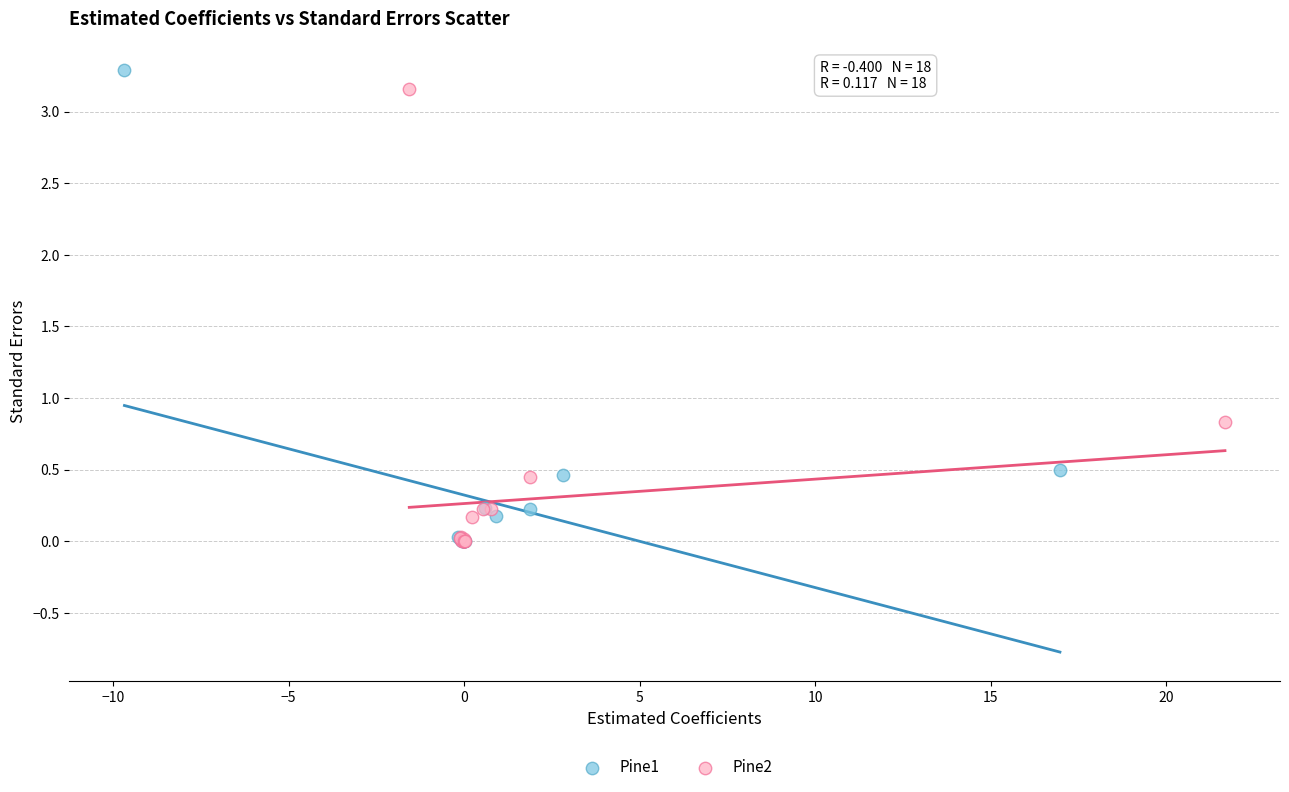

Which series has the largest Y range (max minus min)?

Pine1